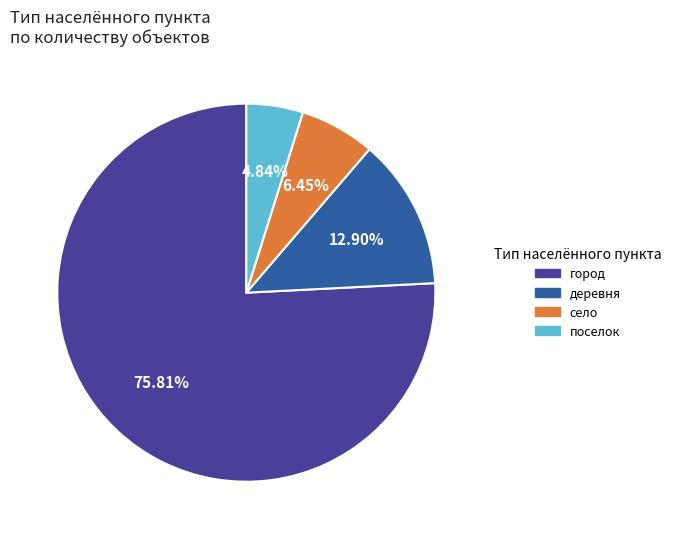

How many slices are in this pie chart?

4